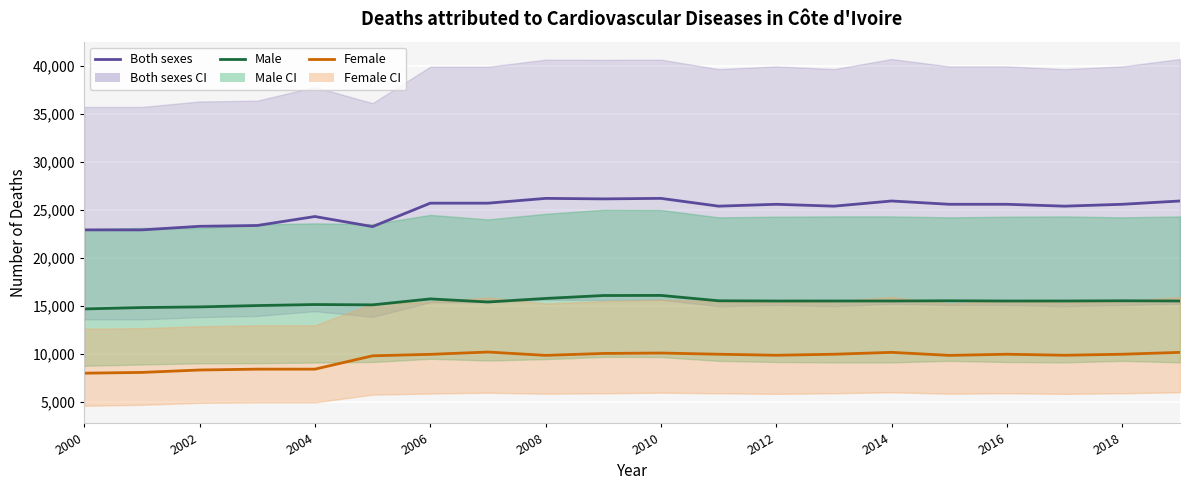

How many data points in Male are less than 15521?

10